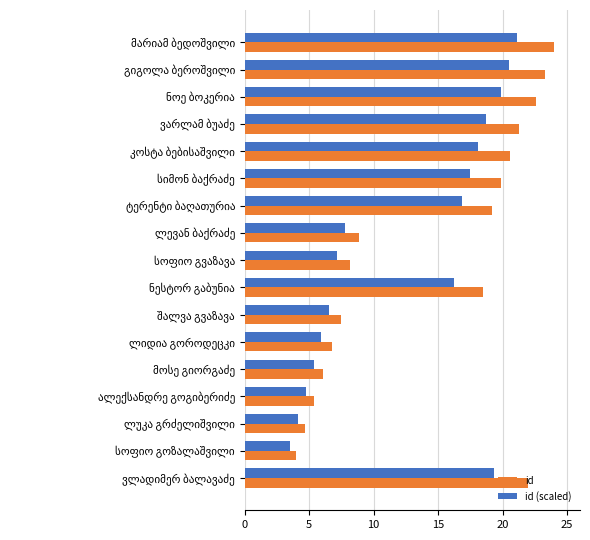

What is the minimum value shown in the chart?

3.5